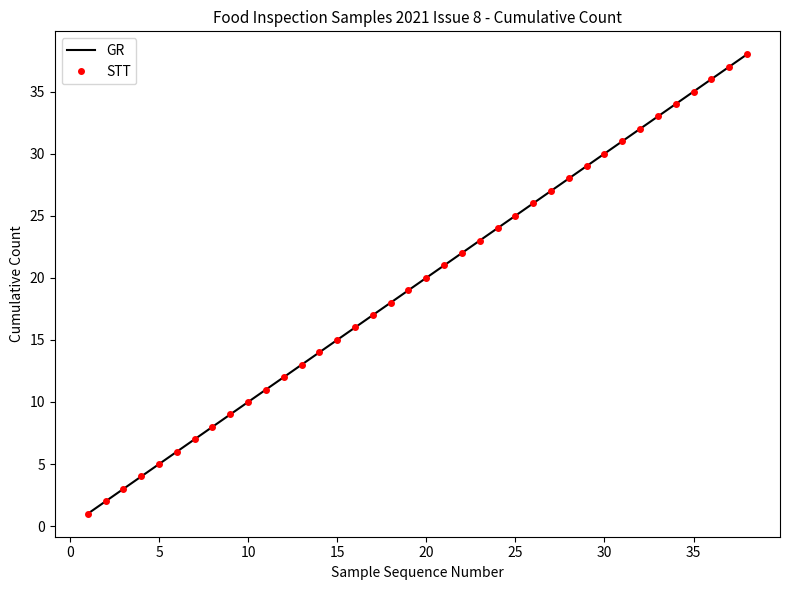

Reading right to left, list all the values displayed in this chart.

GR: 38	37	36	35	34	33	32	31	30	29	28	27	26	25	24	23	22	21	20	19	18	17	16	15	14	13	12	11	10	9	8	7	6	5	4	3	2	1
STT: 38	37	36	35	34	33	32	31	30	29	28	27	26	25	24	23	22	21	20	19	18	17	16	15	14	13	12	11	10	9	8	7	6	5	4	3	2	1